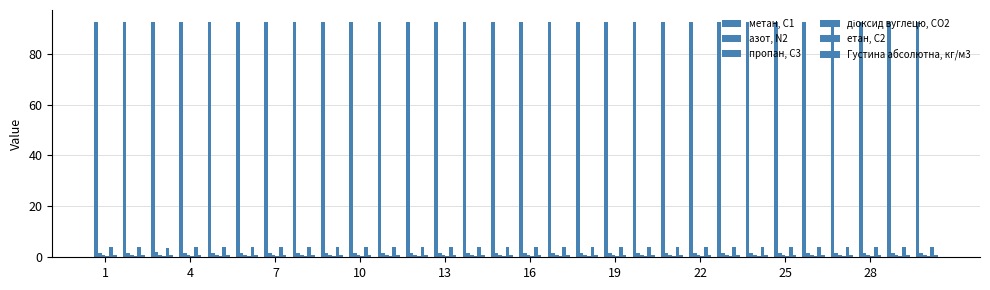

Count the азот, N2 values in the range 1 to 2.

29